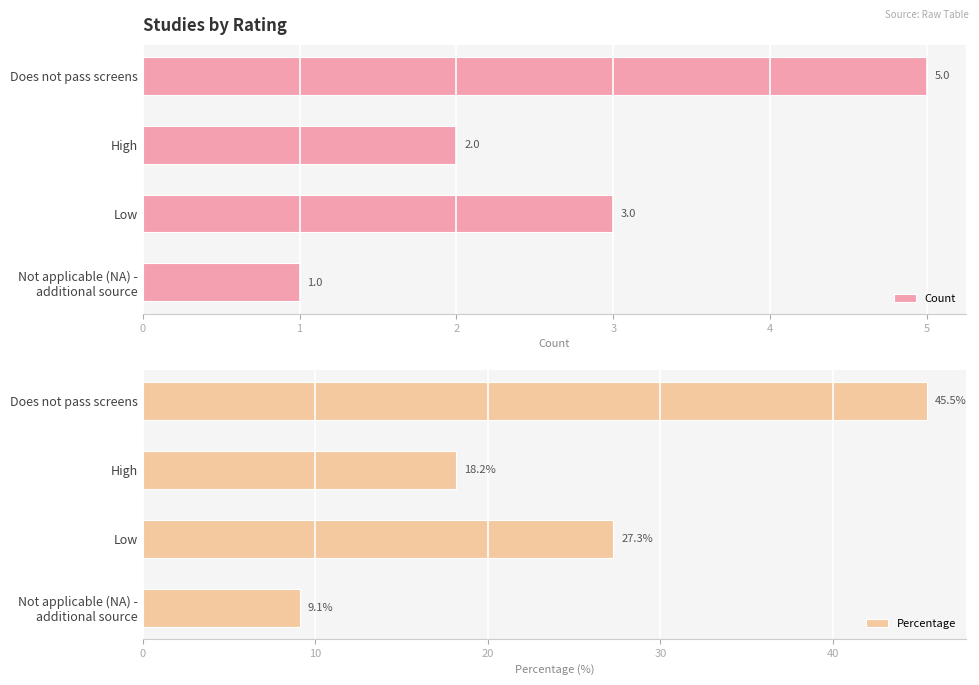

How many data points does each series have?

4